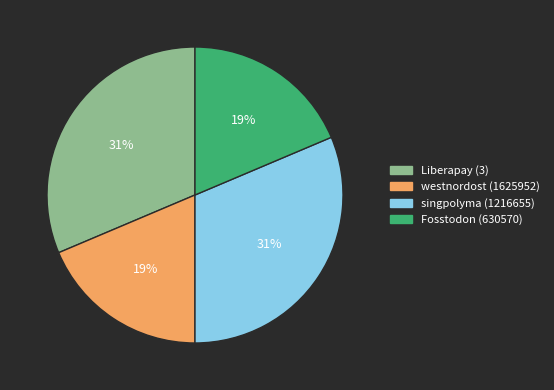

Between Fosstodon (630570) and Liberapay (3), which is larger?

Liberapay (3)